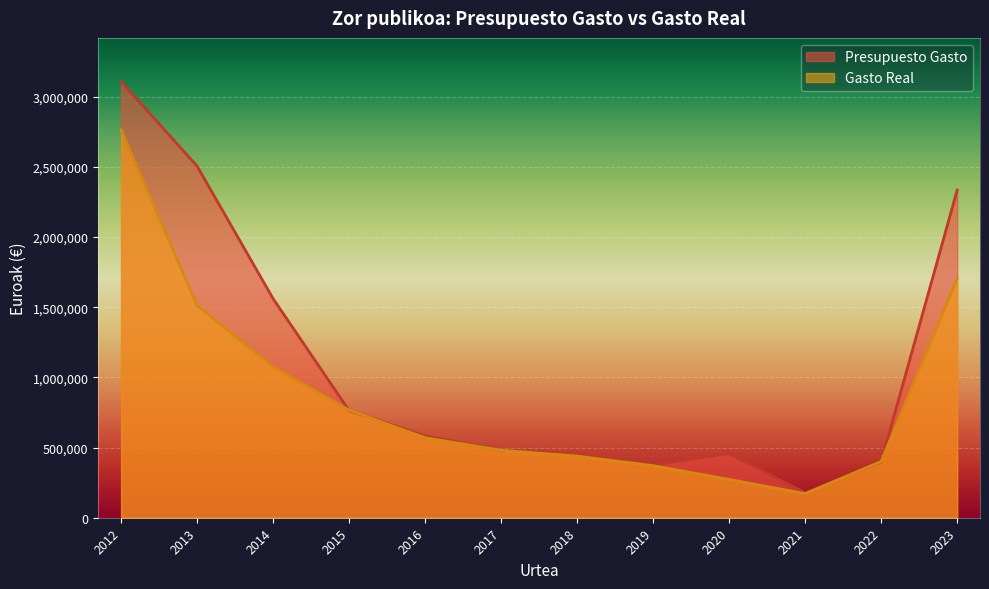

Reading left to right, what are all the values shown in this chart?

Presupuesto Gasto: 2012=3108364.0	2013=2505561.9	2014=1561119.0	2015=763322.0	2016=584025.8	2017=480977.4	2018=459894.0	2019=375506.6	2020=457075.9	2021=176622.5	2022=398000.0	2023=2335000.0
Gasto Real: 2012=2762702.0	2013=1512253.1	2014=1075649.8	2015=766955.5	2016=570255.9	2017=480900.2	2018=438981.8	2019=370723.5	2020=272895.9	2021=171724.2	2022=400853.6	2023=1706094.4